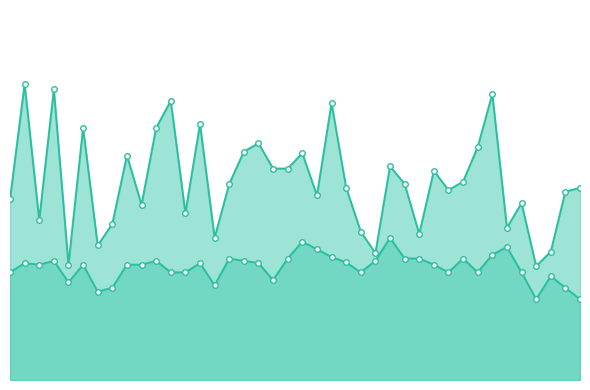

Rank the categories by P1 value from highest to lowest.

1, 3, 33, 11, 22, 13, 5, 10, 17, 32, 16, 20, 8, 26, 18, 19, 29, 31, 15, 27, 23, 39, 30, 38, 21, 0, 35, 9, 12, 2, 7, 34, 24, 28, 14, 6, 37, 25, 4, 36